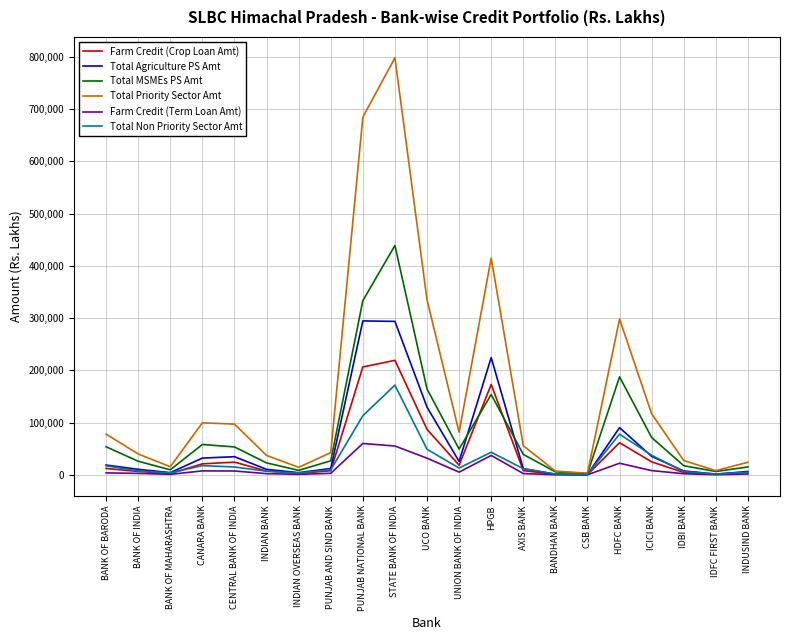

Rank the series by their maximum value, from lowest to highest.

Farm Credit (Term Loan Amt), Total Non Priority Sector Amt, Farm Credit (Crop Loan Amt), Total Agriculture PS Amt, Total MSMEs PS Amt, Total Priority Sector Amt